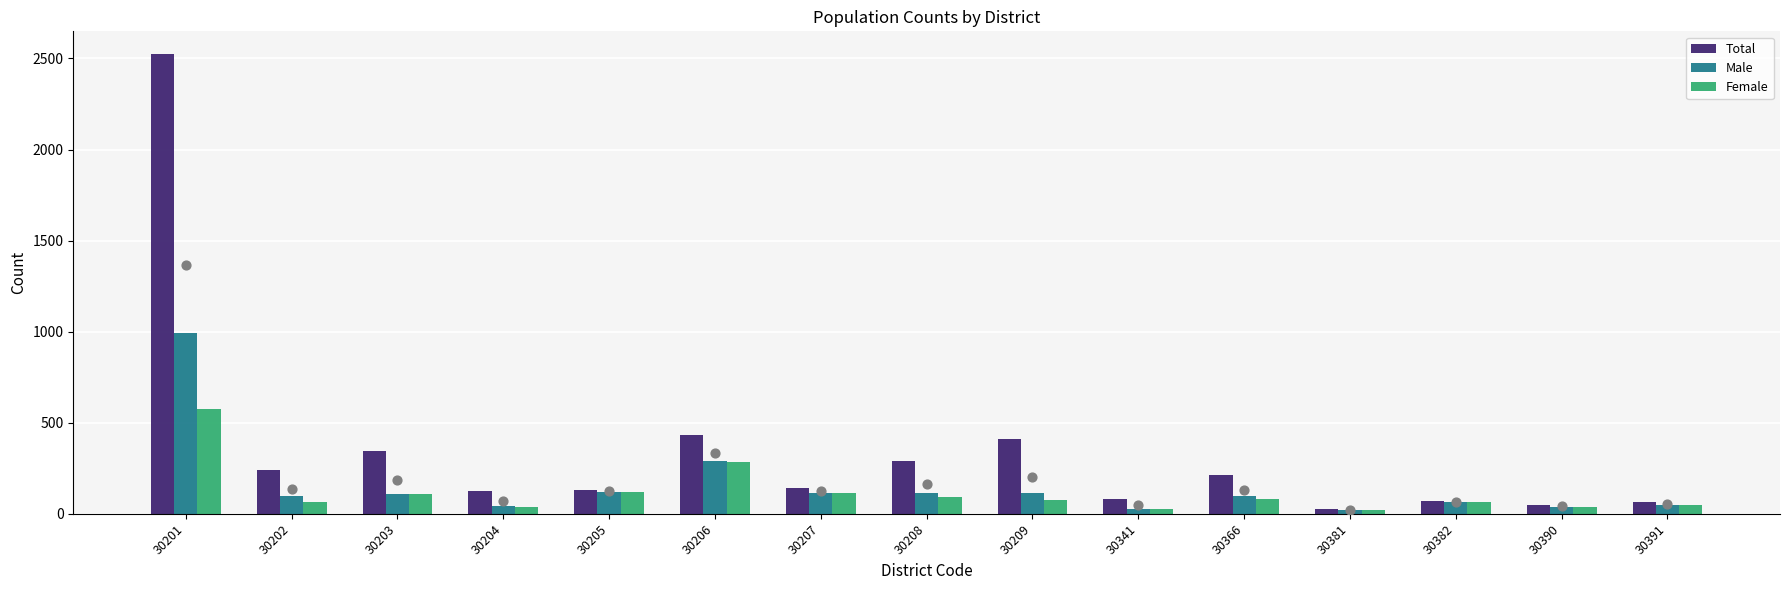

Which series reaches the minimum Y coordinate?

Female